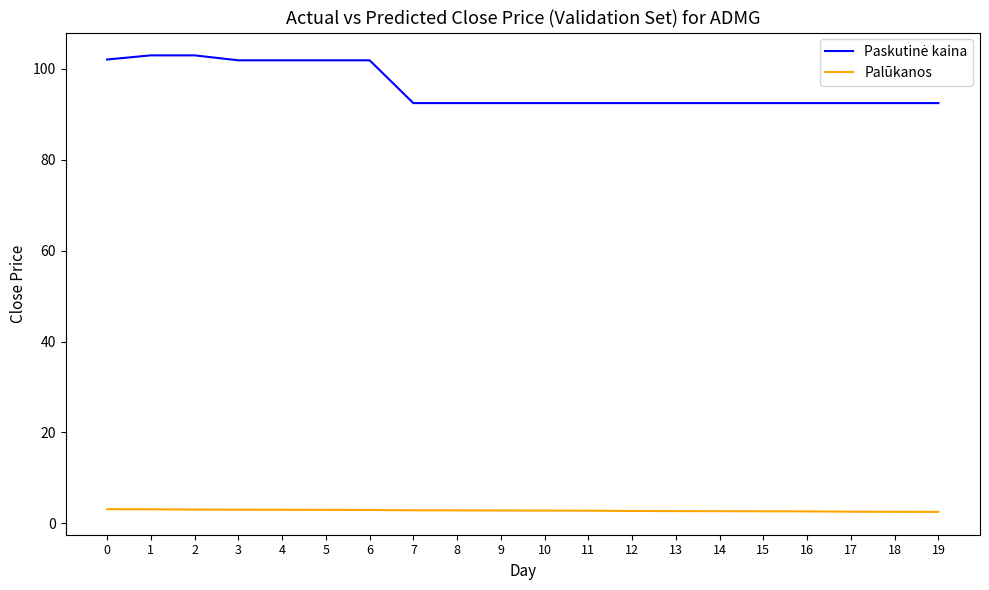

What is the sum of all Palūkanos values?

55.7